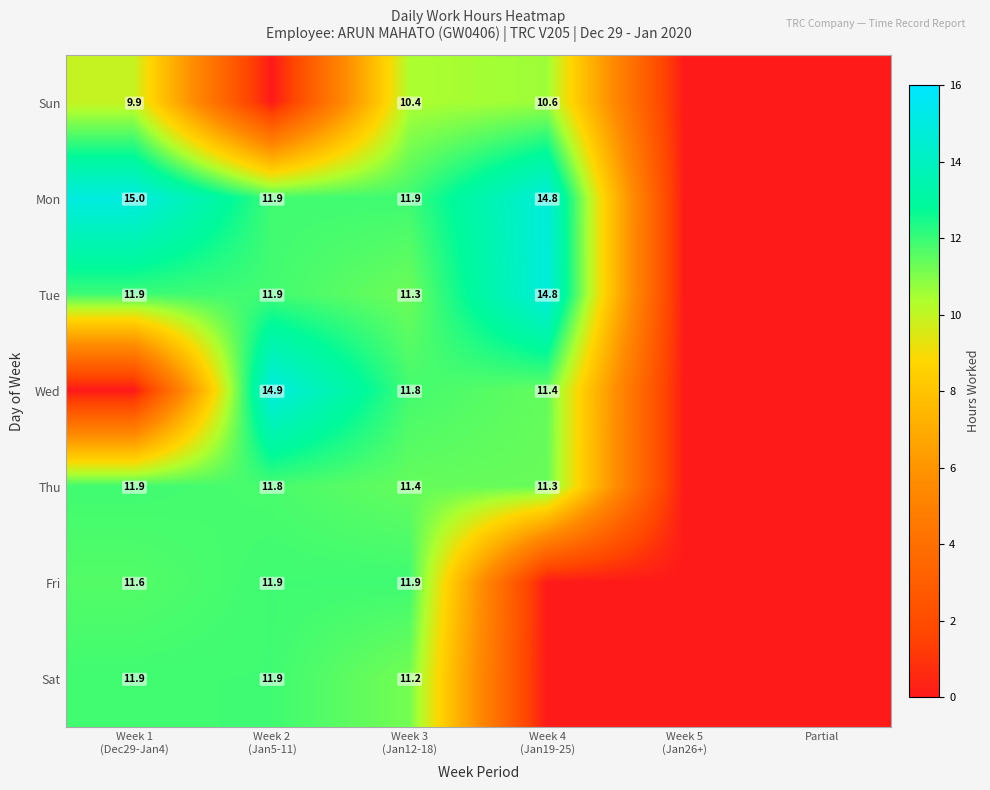

Rank the categories by Sun value from lowest to highest.

Week 2 (Jan5-11), Week 5 (Jan26+), Partial, Week 1 (Dec29-Jan4), Week 3 (Jan12-18), Week 4 (Jan19-25)